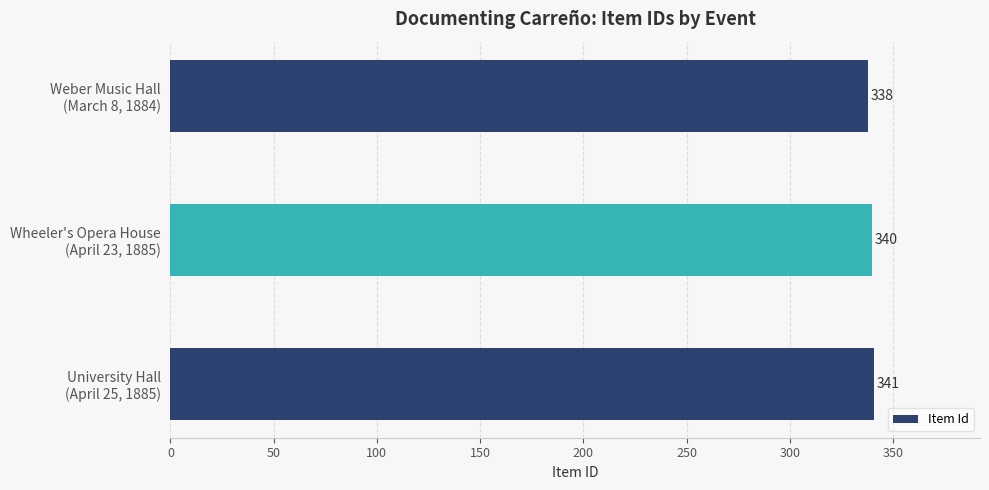

What is the maximum value shown in the chart?

341